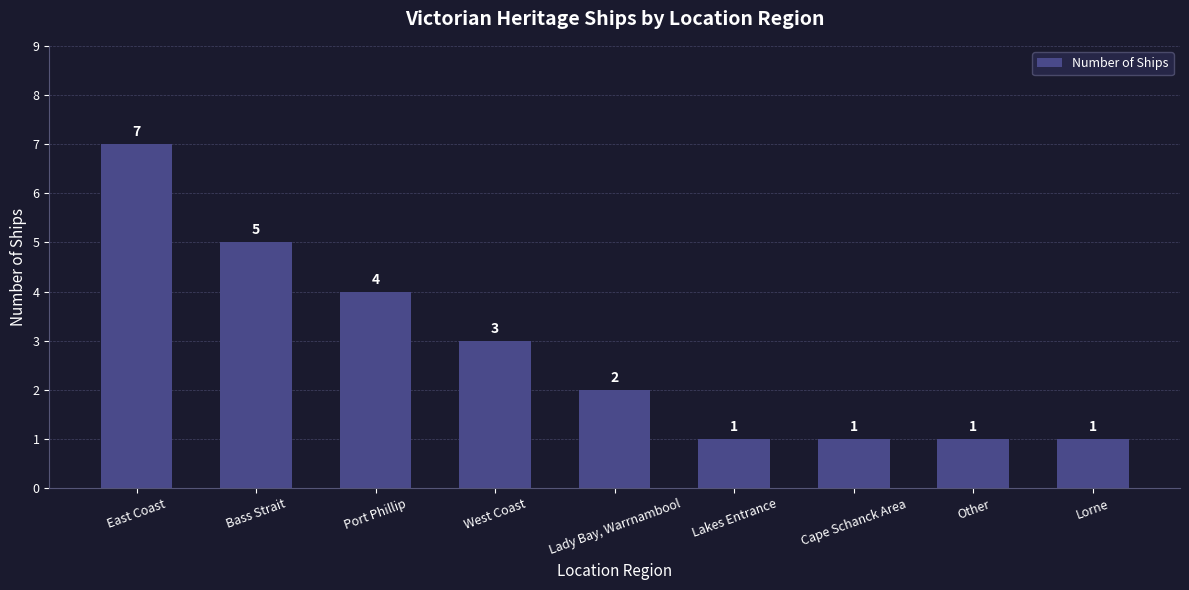

What is the label of the 3rd bar from the left?

Port Phillip